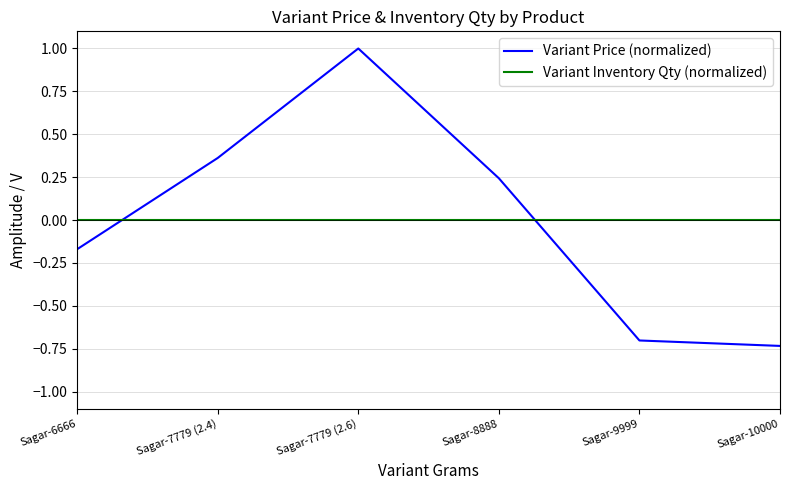

Rank the series at Sagar-7779 (2.4) from lowest to highest value.

Variant Inventory Qty (normalized), Variant Price (normalized)